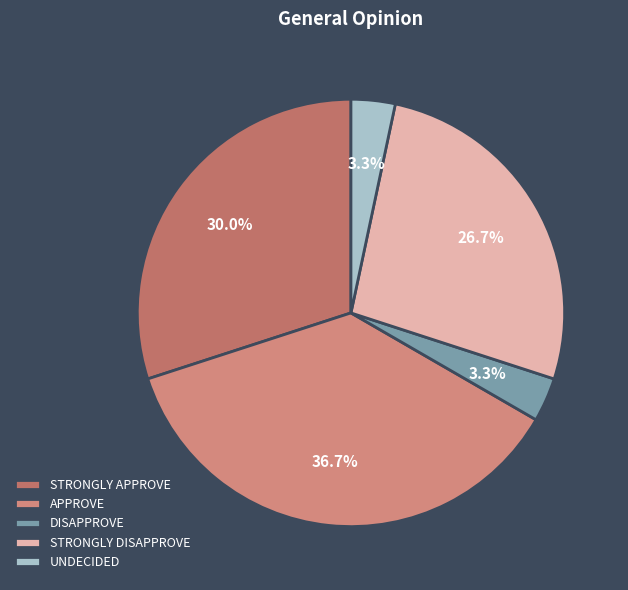

The DISAPPROVE slice represents 1% of the pie. True or false?

False